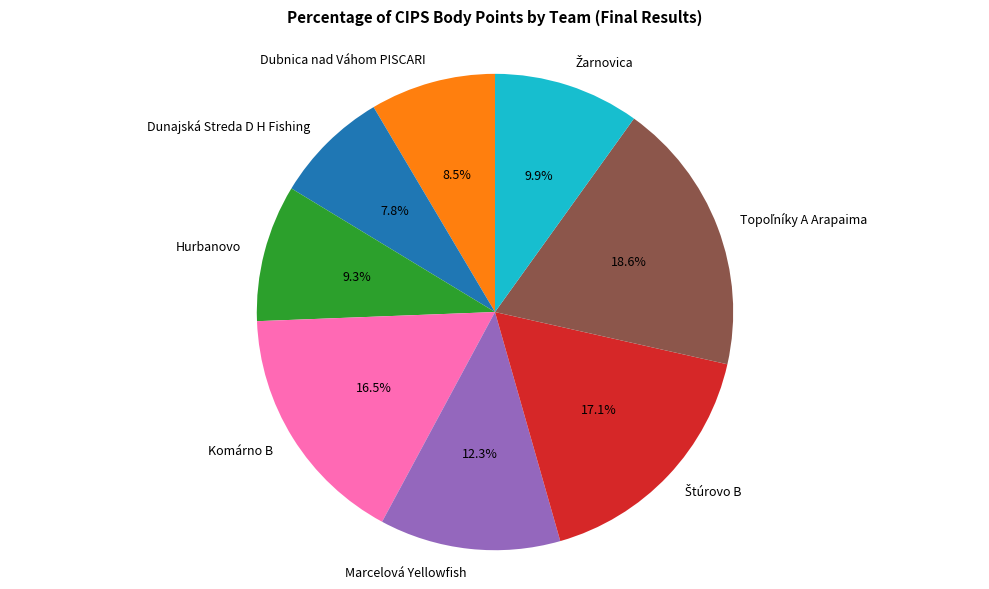

Is there any slice that represents more than half of the pie?

No